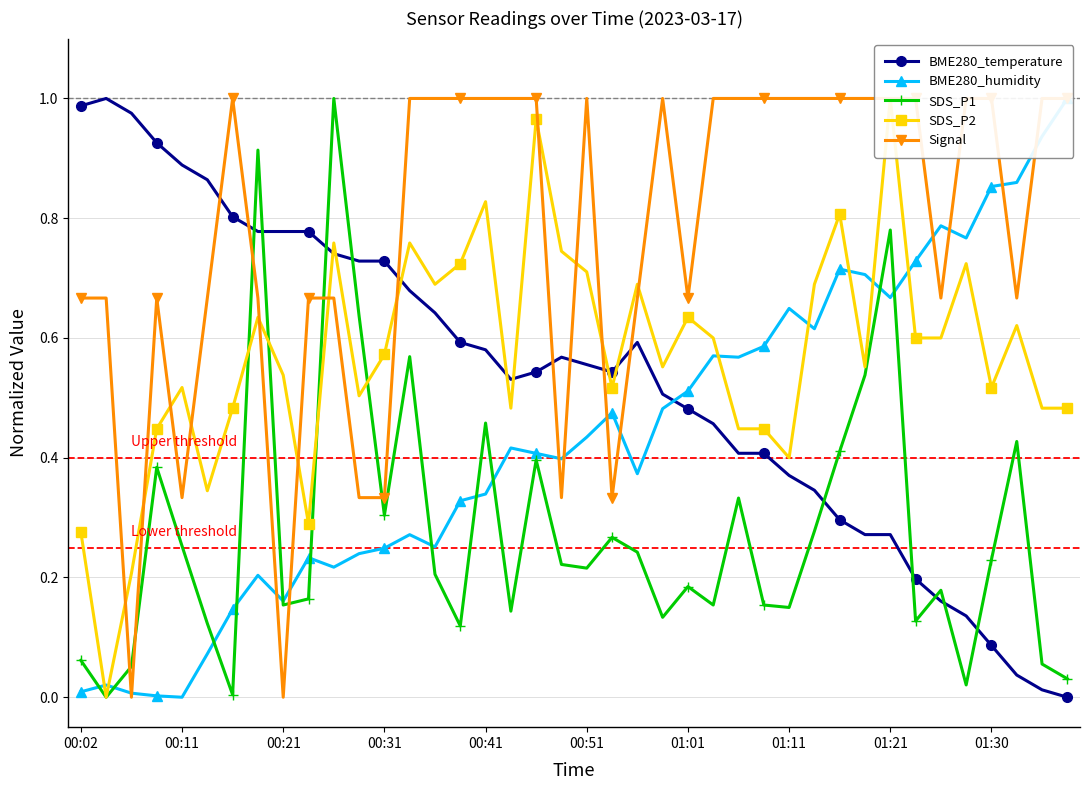

What is the sum of all SDS_P2 values?

22.8